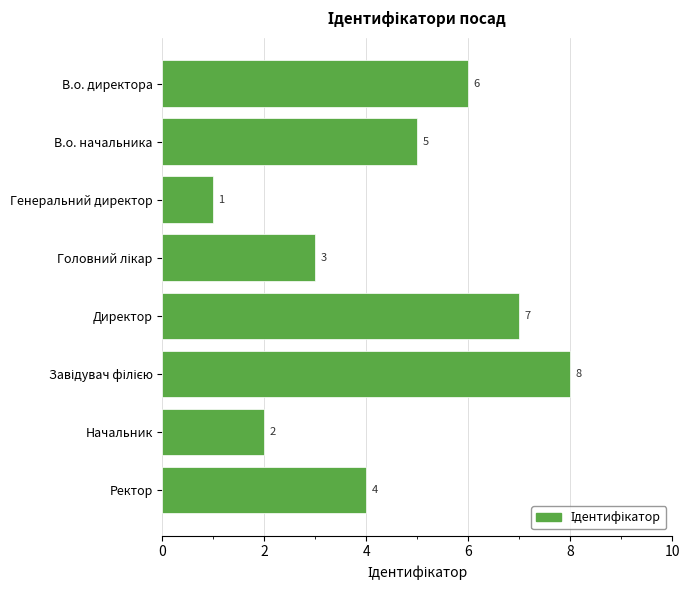

How many data points are less than 5?

4